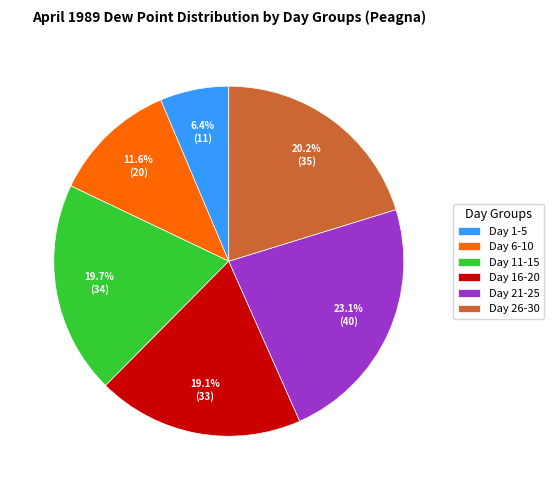

What is the largest slice in the pie chart?

Day 21-25